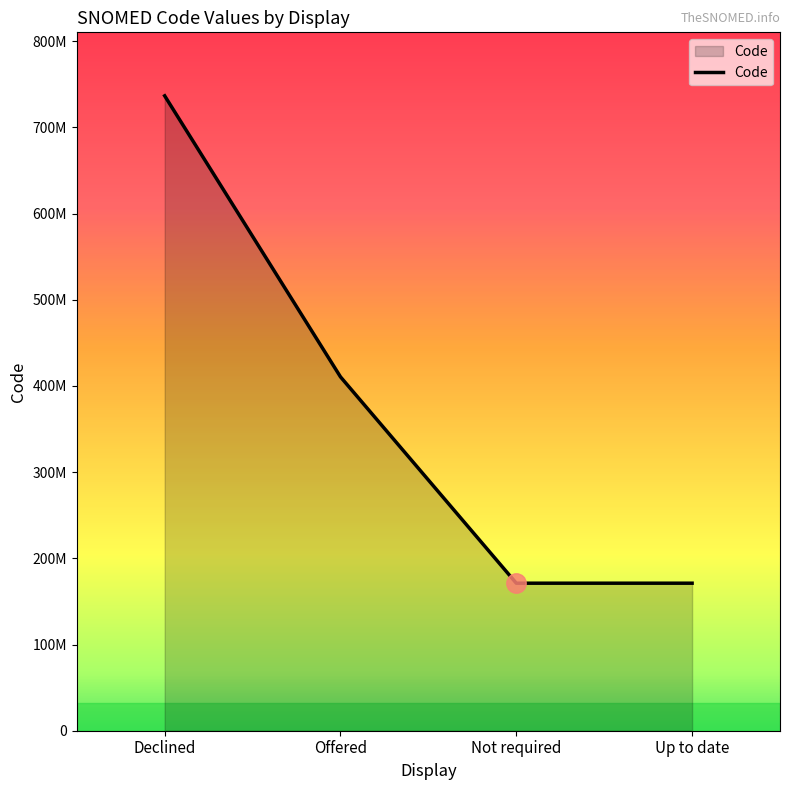

Which has a higher value, Up to date or Offered?

Offered